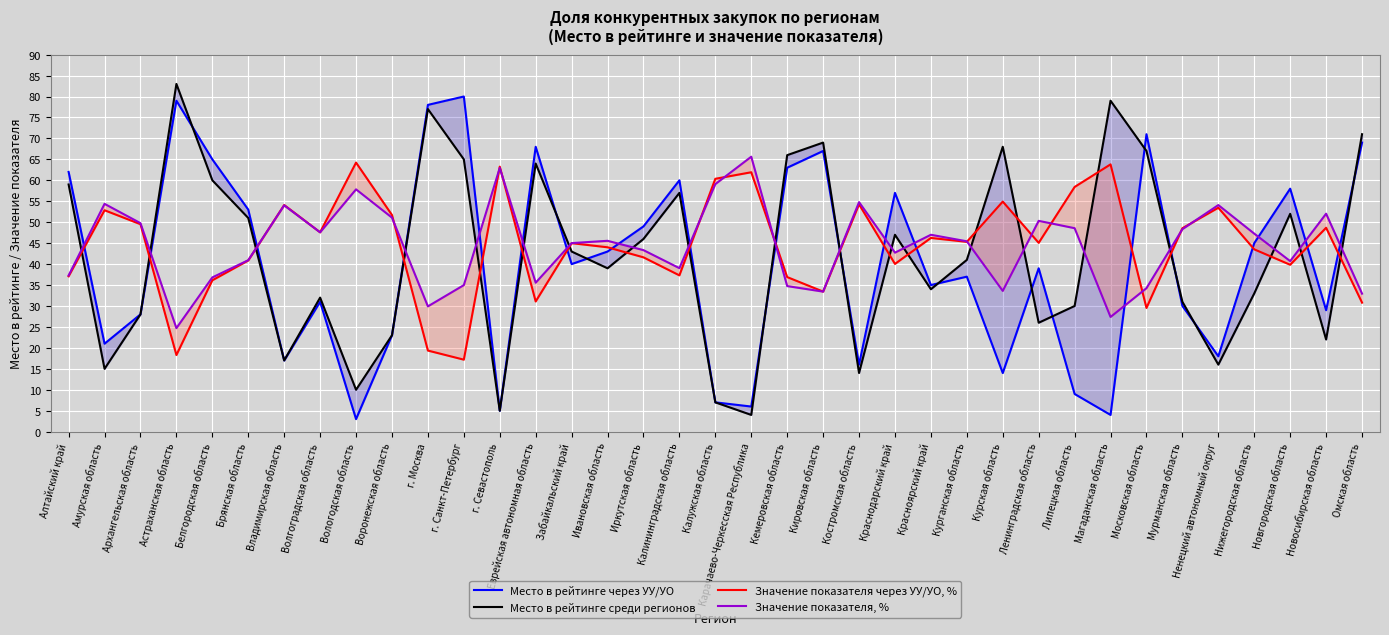

Rank the series by their maximum value, from highest to lowest.

Место в рейтинге среди регионов, Место в рейтинге через УУ/УО, Значение показателя, %, Значение показателя через УУ/УО, %